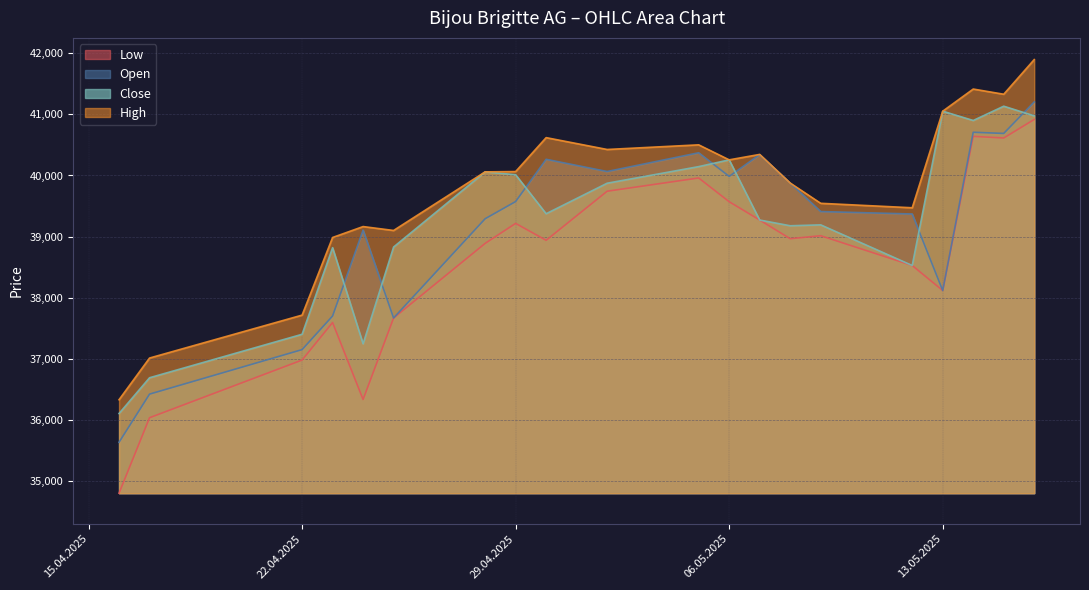

What is the minimum value for Low?

34795